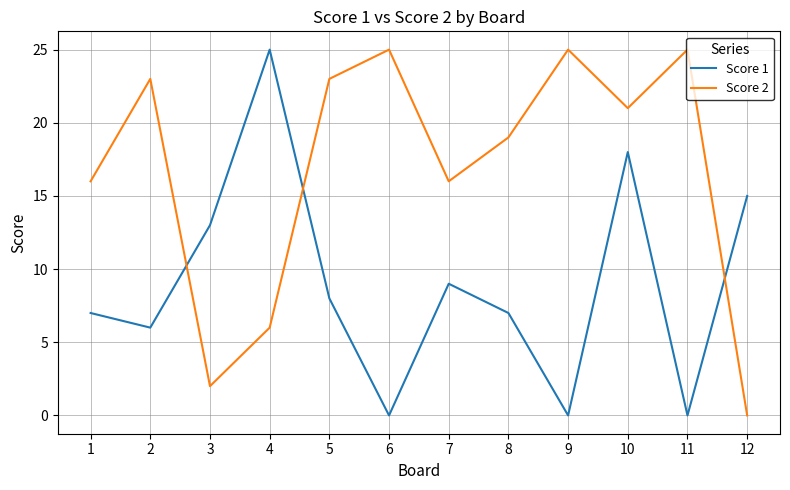

Count the number of data series in this chart.

2